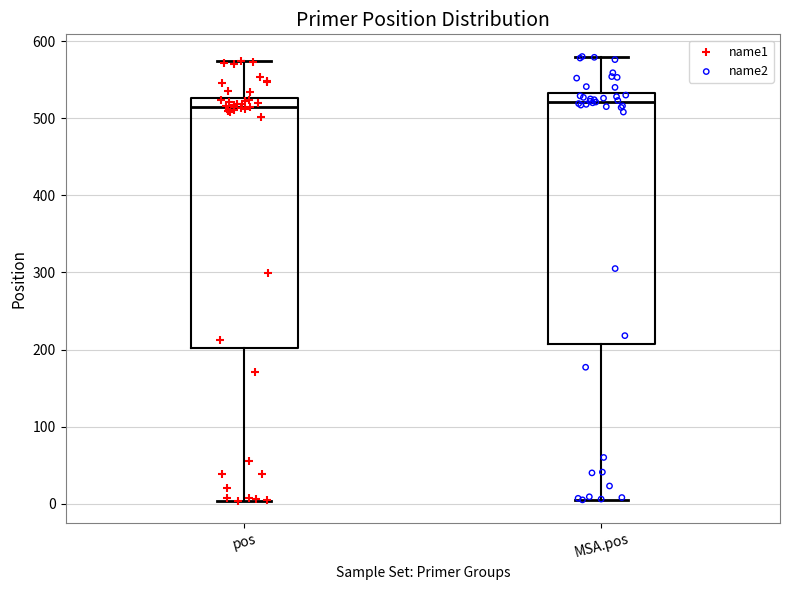

Reading left to right, transcribe this box plot: for each box, give where its median line is, the range the box spans, and where its two whiskers end, as read against the y-axis. The values are not printed on the chart, so give them approximately, as read against the axis.

pos: median 510, box 200 to 530, whiskers 0 to 570
MSA.pos: median 520, box 210 to 530, whiskers 10 to 580